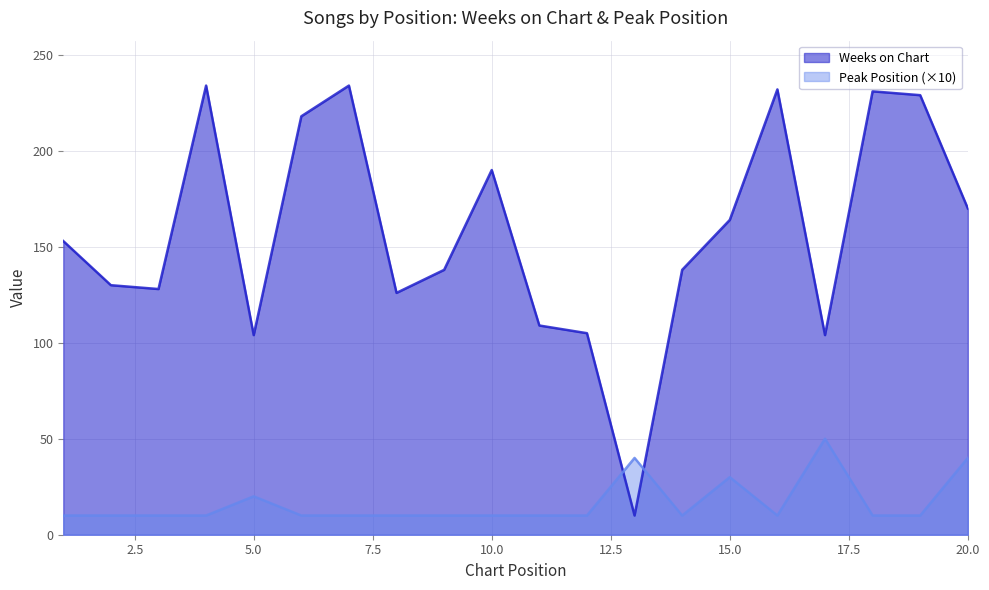

Where do Peak Position and Weeks on Chart first cross each other?

12 and 13